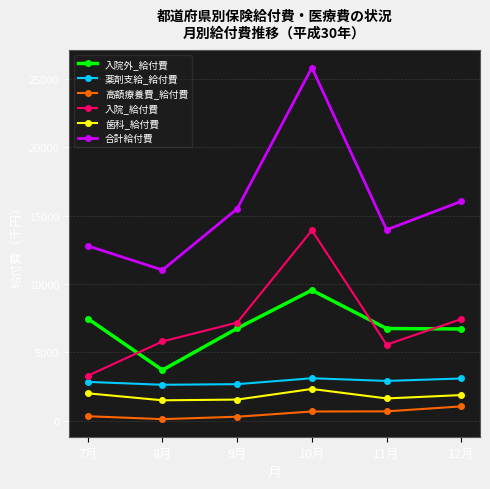

True or false: 薬剤支給_給付費 and 入院_給付費 intersect in this chart.

False